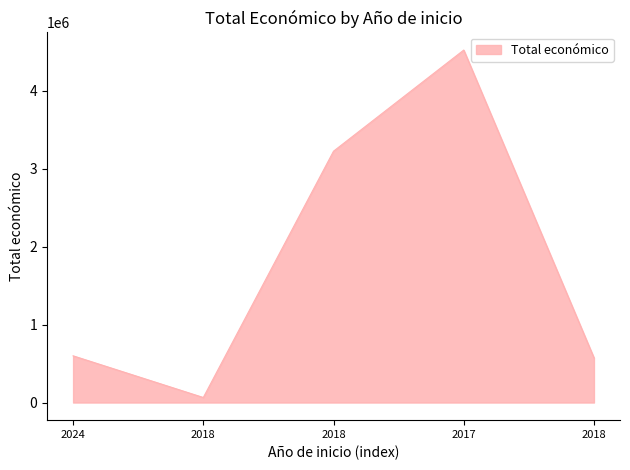

What is the difference between the values at 2018 and 2017?

4456019